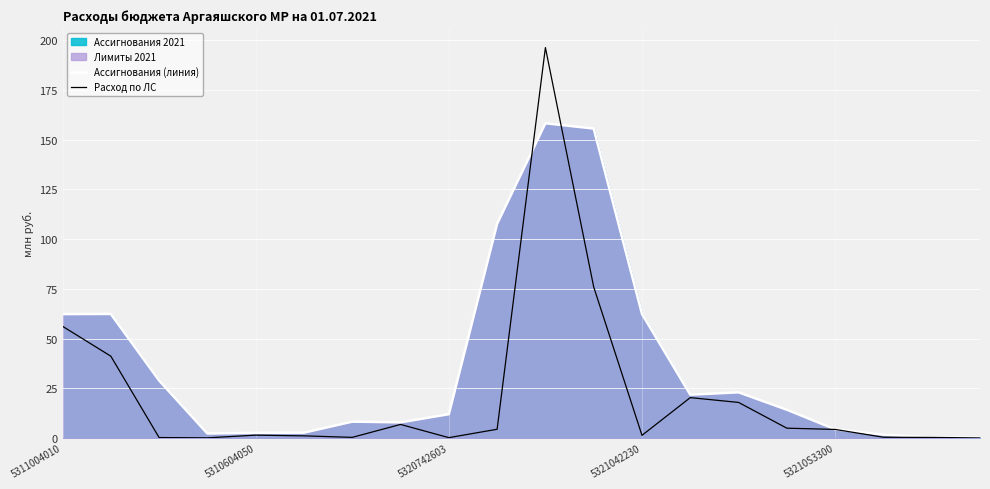

At how many categories does at least one series exceed 158?

1